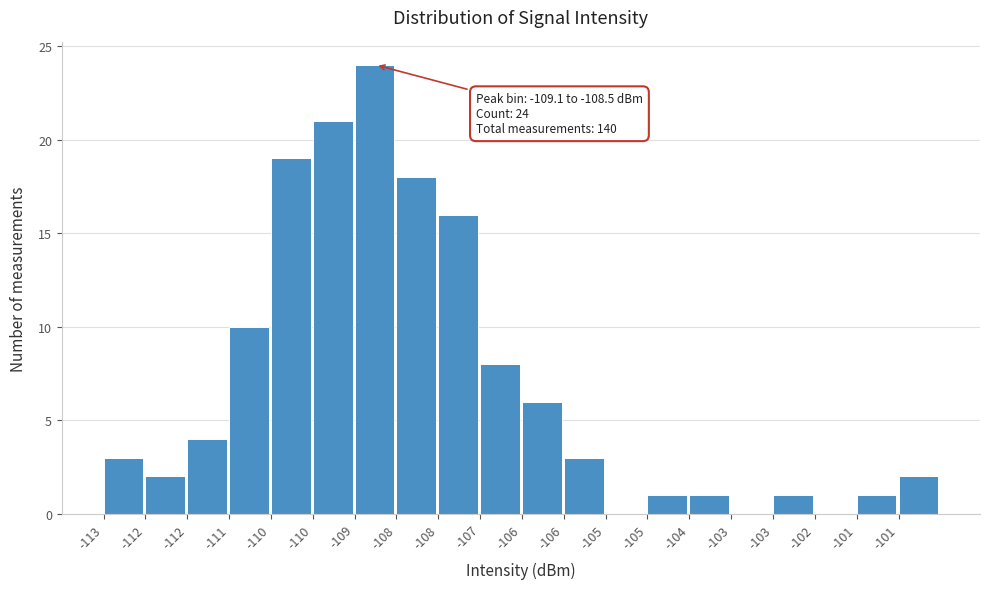

Are the bars horizontal?

No